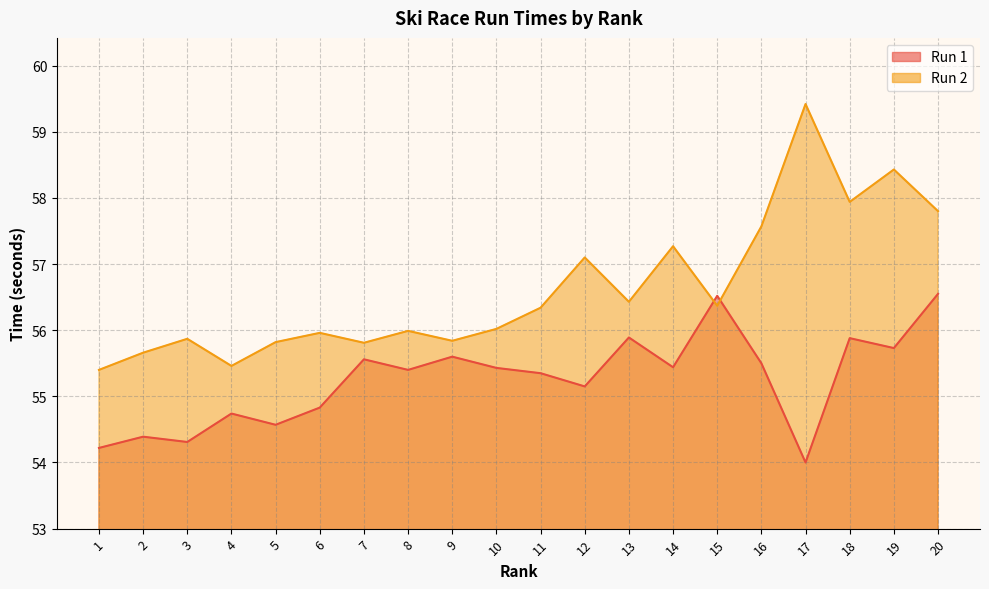

What is the sum of all Run 2 values?

1132.5